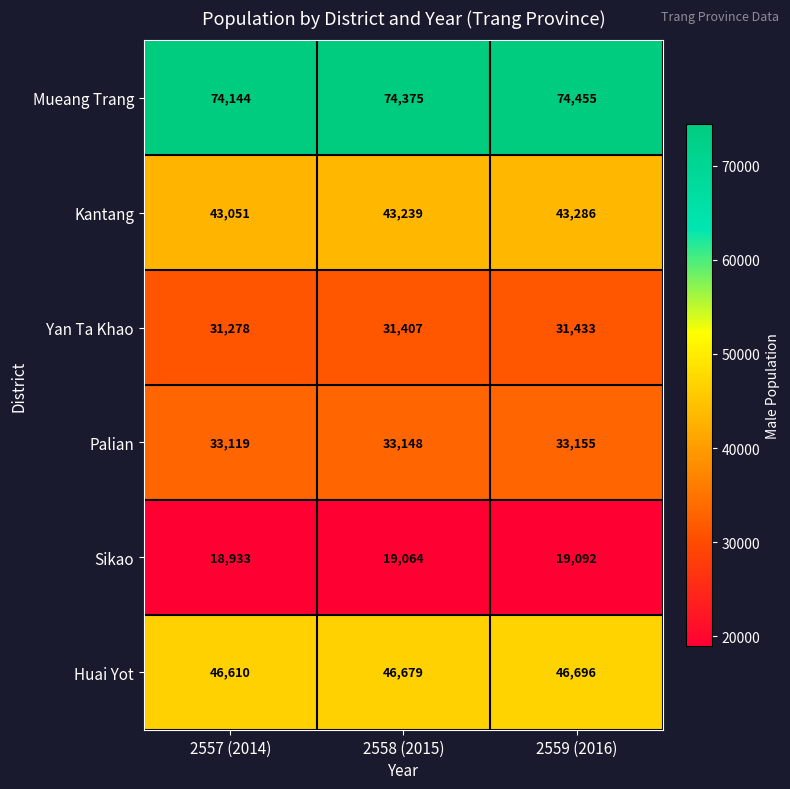

Which category has the highest value across all series?

2559 (2016)